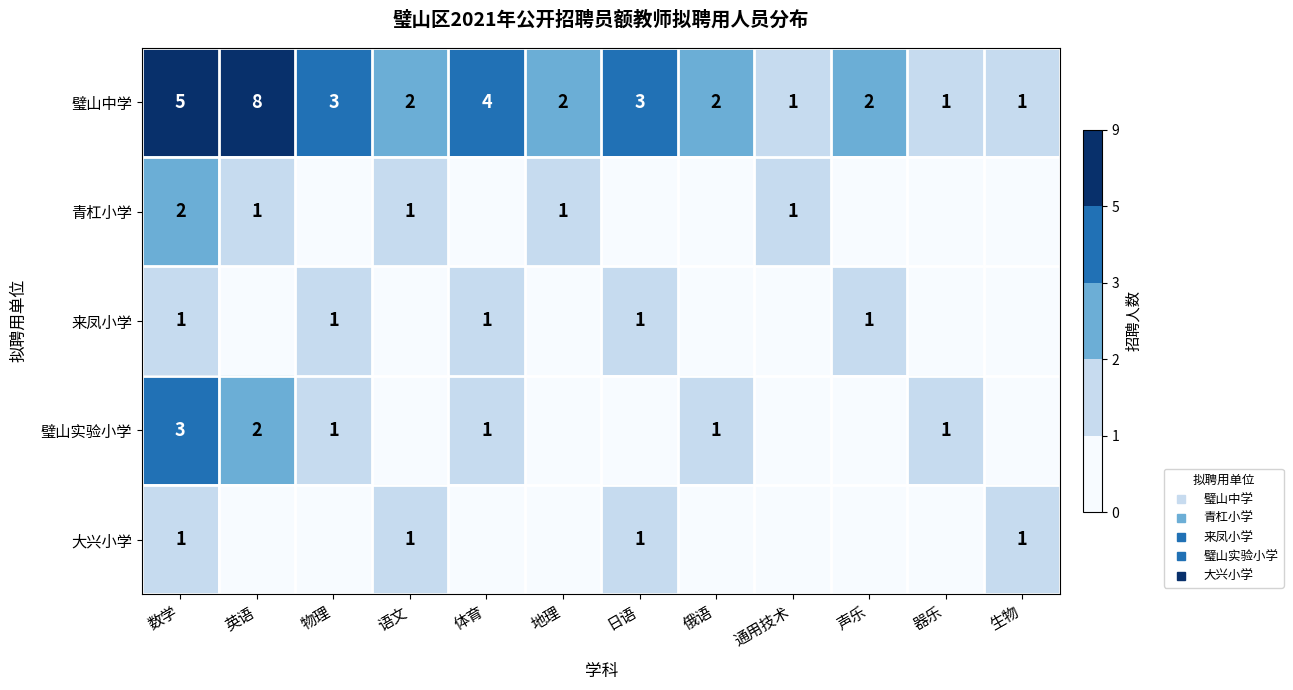

What is the difference between the second highest and minimum values in the 璧山实验小学 series?

2